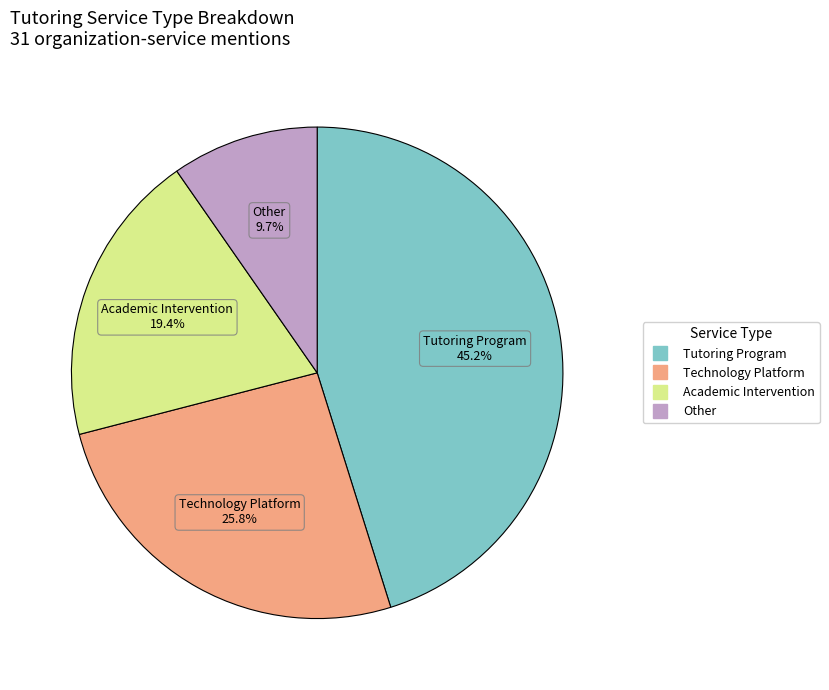

Which slice is the largest?

Tutoring Program